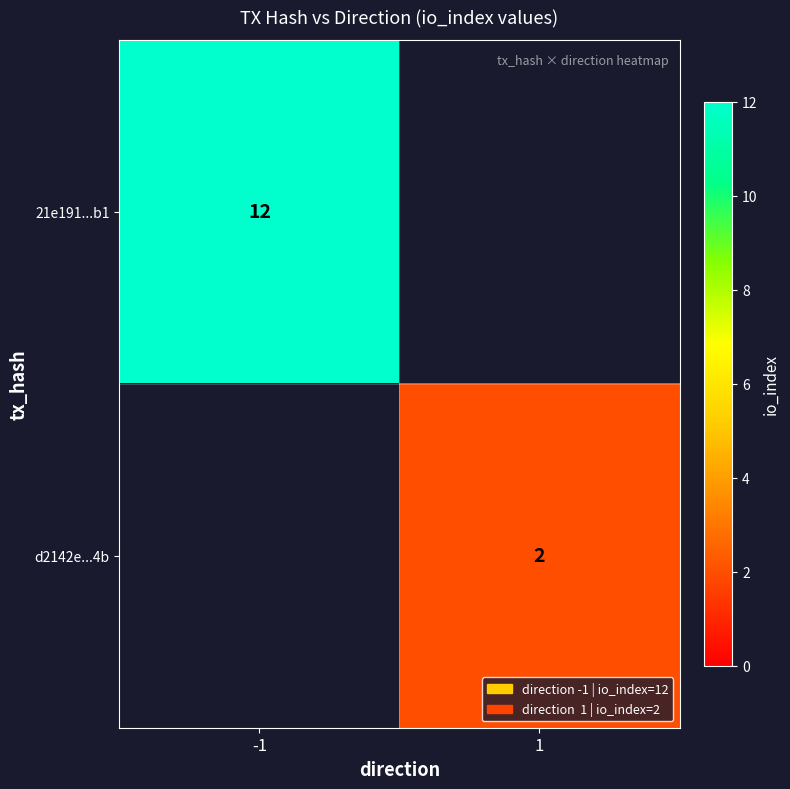

The d2142e...4b series shows 1 at 1. True or false?

False